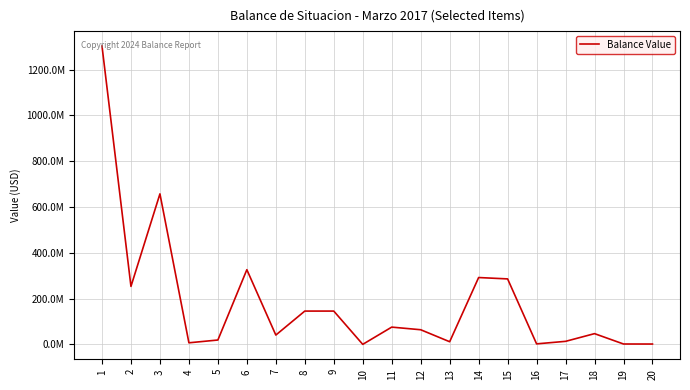

Is this an area chart (filled region under the line)?

No